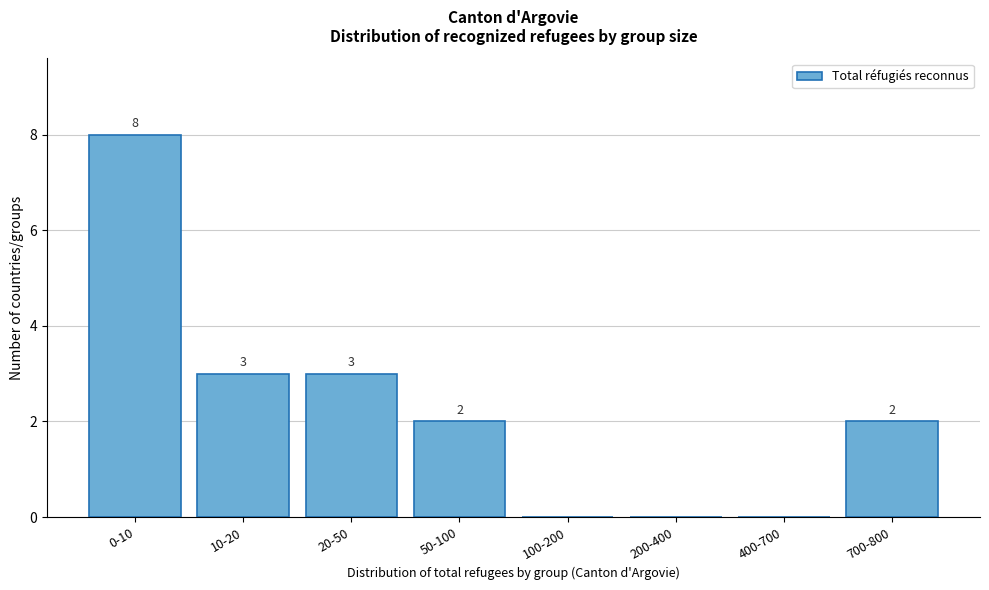

Reading right to left, transcribe all the data shown in this chart.

700-800=2	400-700=0	200-400=0	100-200=0	50-100=2	20-50=3	10-20=3	0-10=8